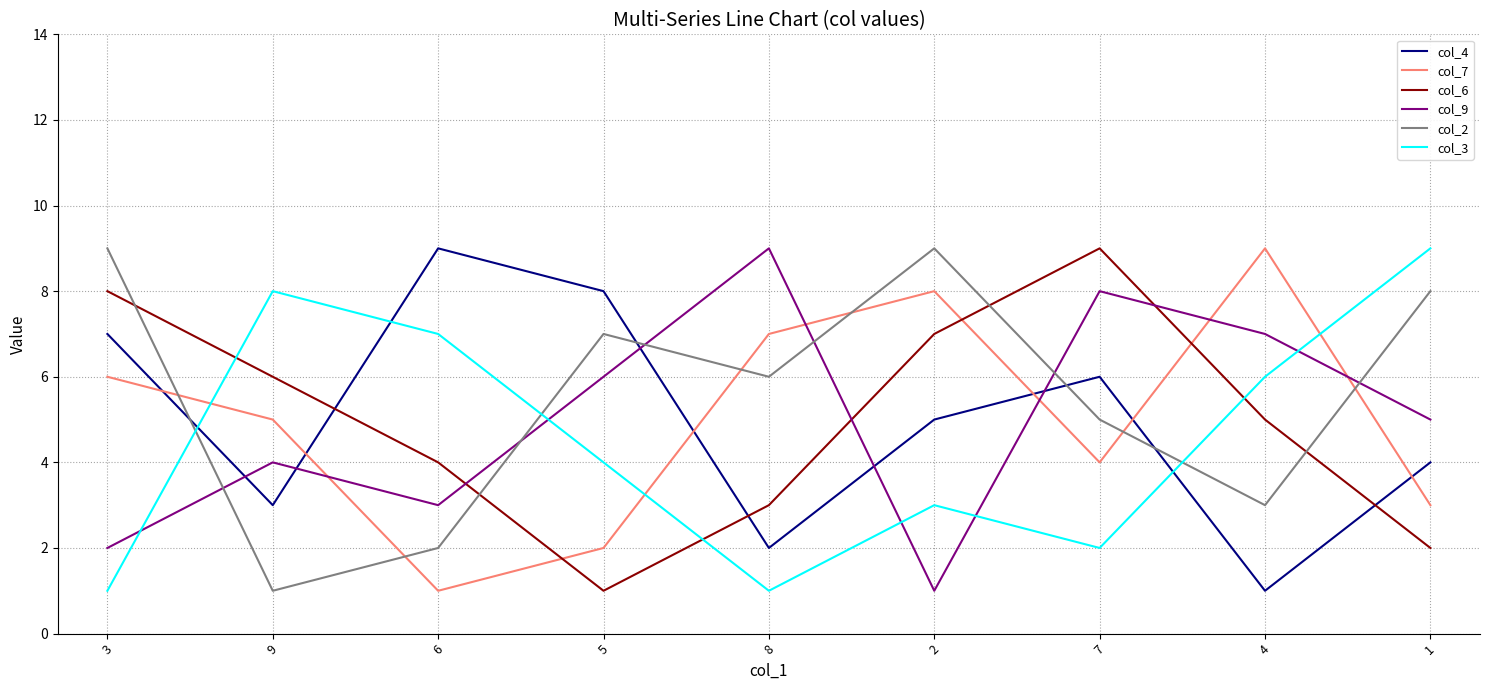

How many times do col_6 and col_9 cross each other?

3